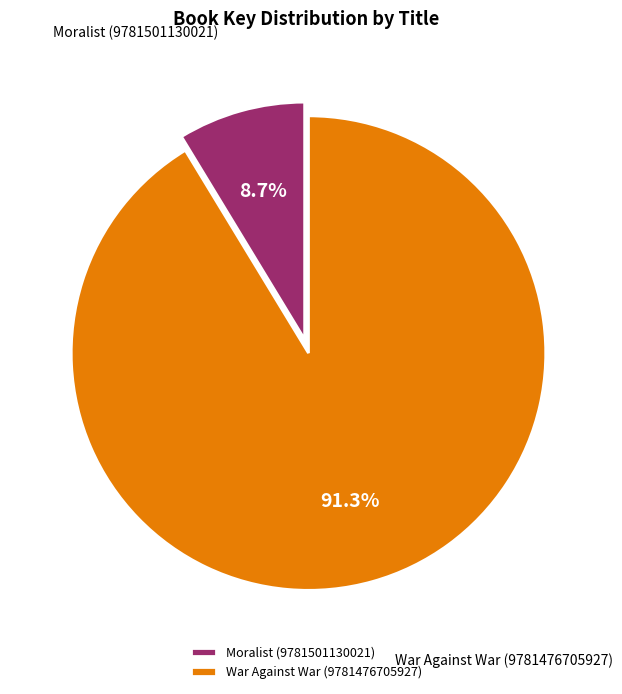

What percentage is the Moralist (9781501130021) slice, to the nearest percent?

9%